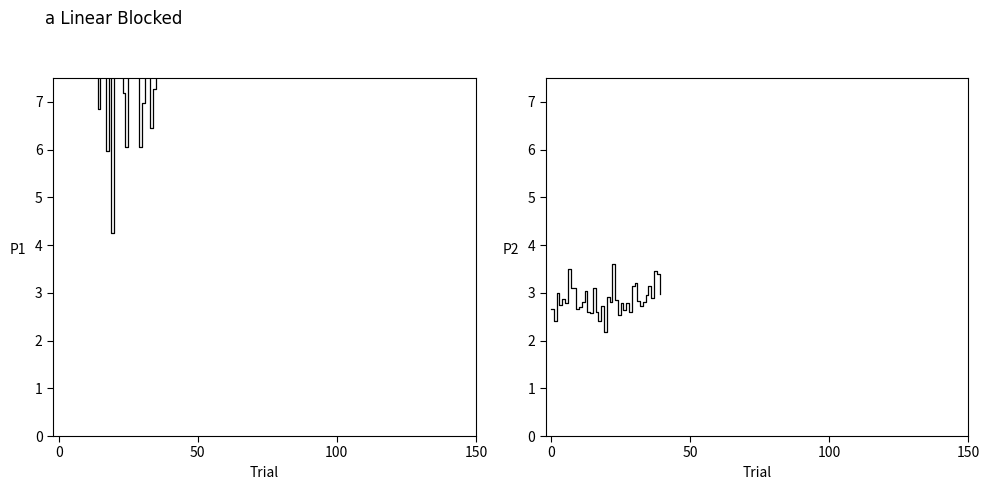

True or false: P1 and P2 cross at least once.

False